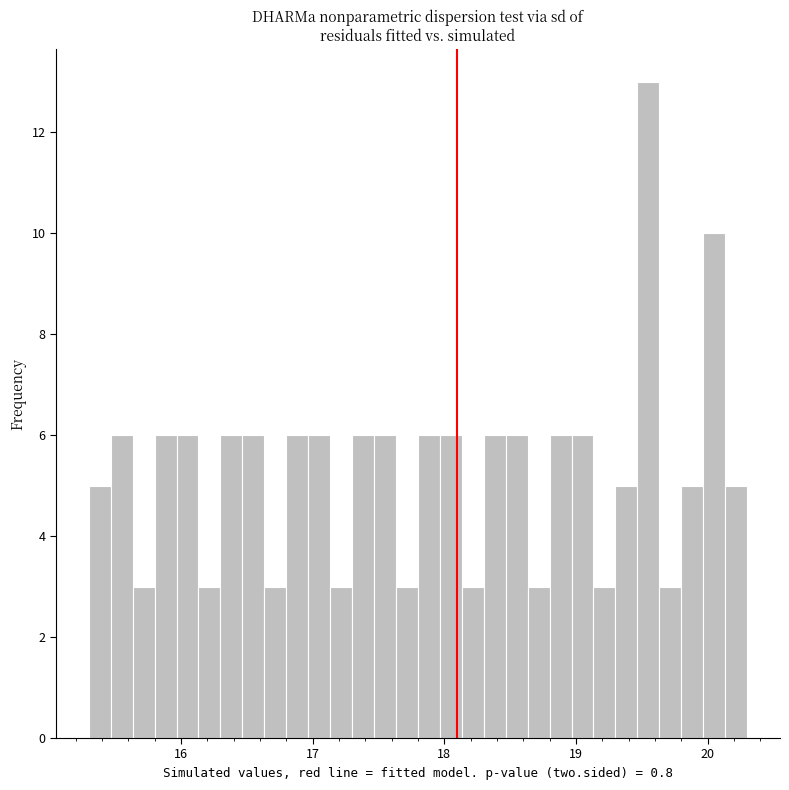

Around what value on the x-axis is the tallest bar? Give the approximate position of its centre, as read against the axis.

19.6